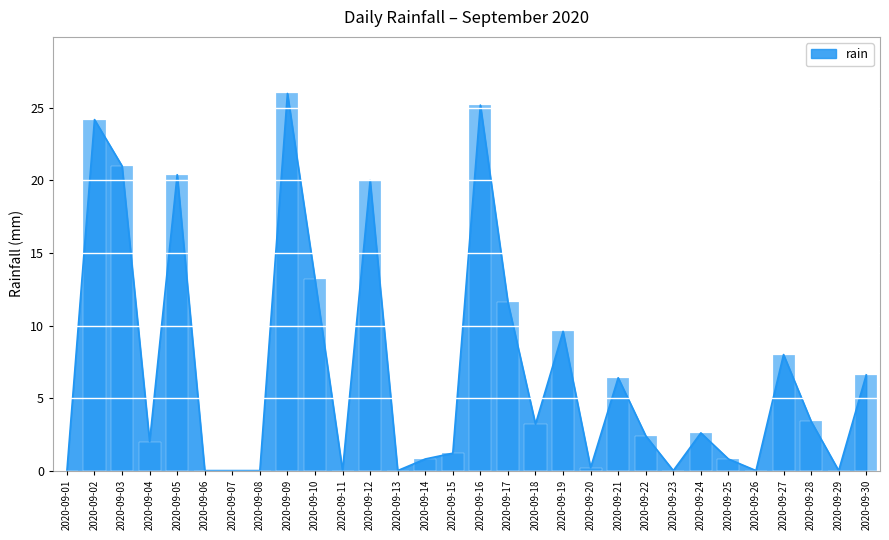

What is the difference between the values at 2020-09-29 and 2020-09-04?

2.0